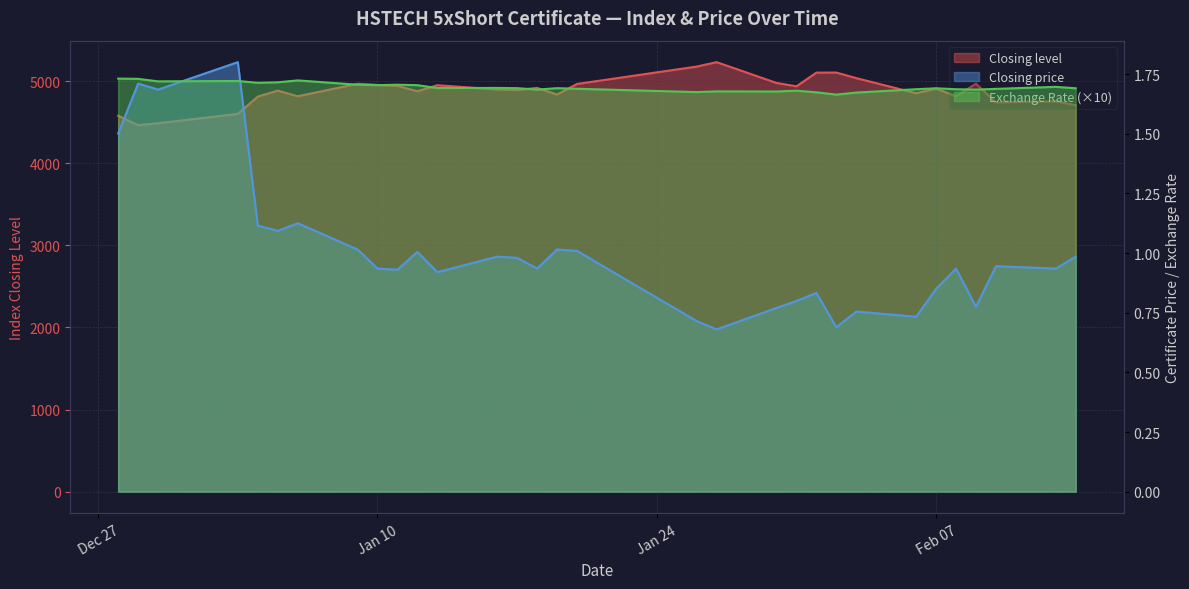

True or false: Closing price and Closing level intersect in this chart.

False